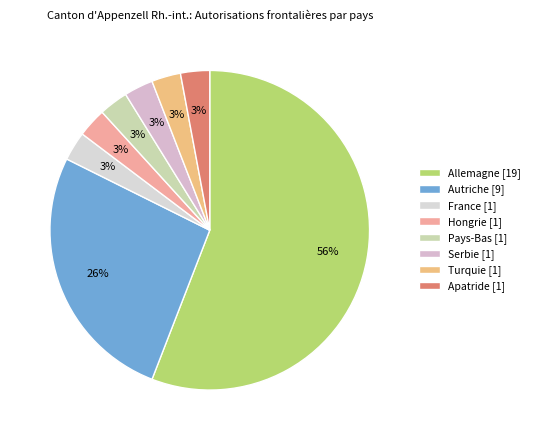

What is the ratio of the value at France [1] to the value at Apatride [1]?

1.0